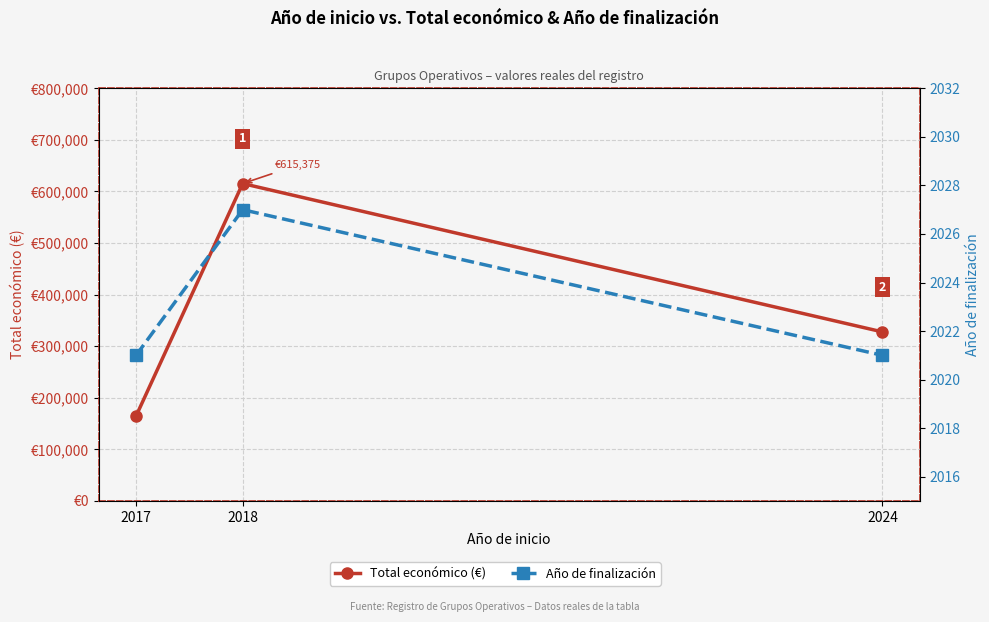

True or false: Total económico (€) has a value of 164600 at 2017.

True